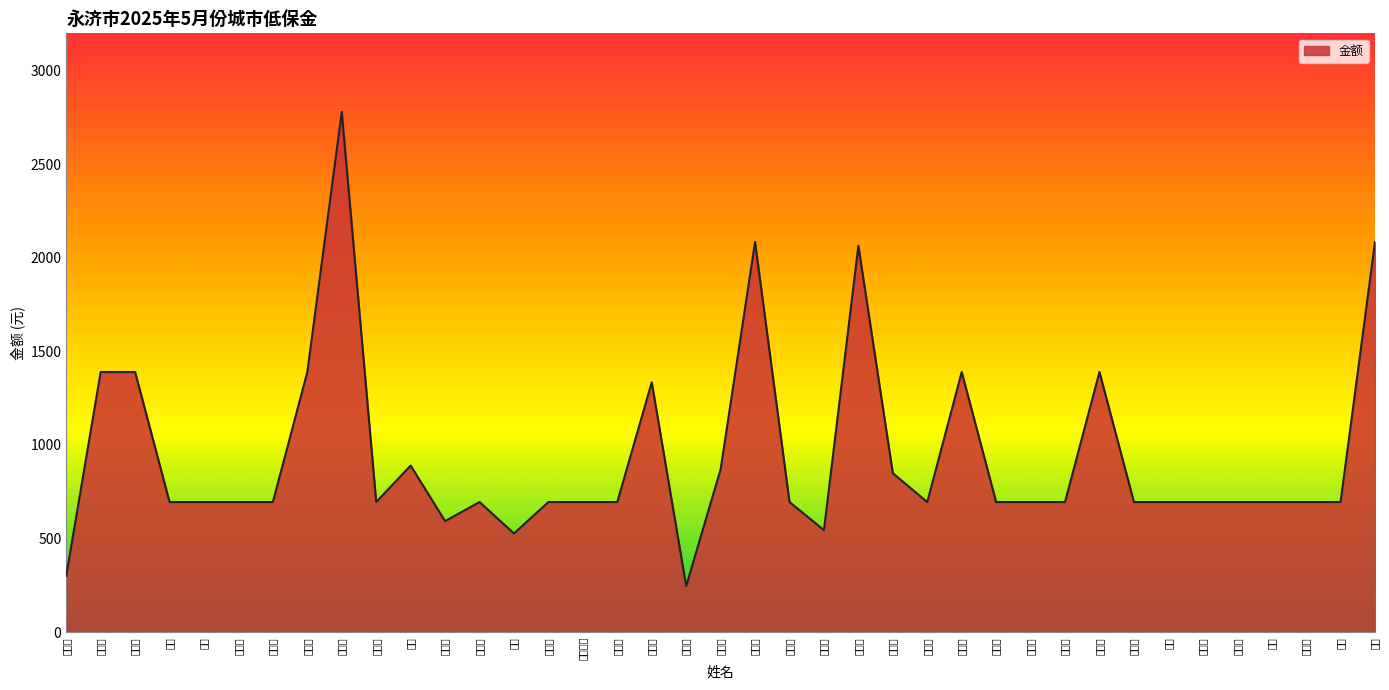

What is the difference between the maximum and minimum values?

2534